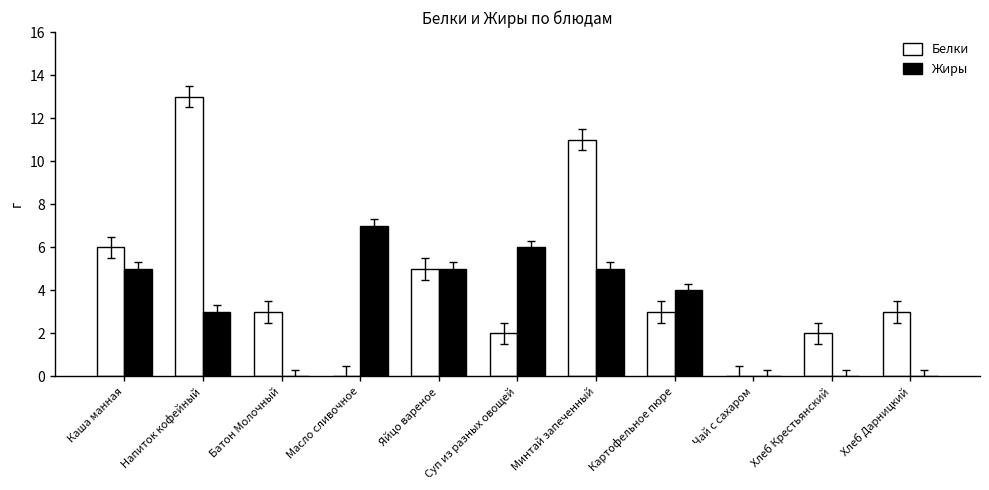

What value does the Жиры series have at Суп из разных овощей?

6